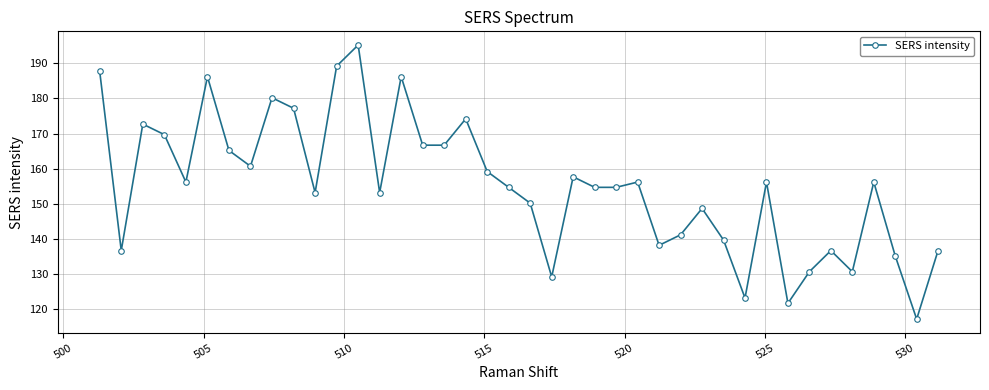

True or false: the data has more than 1 interior local peaks.

True